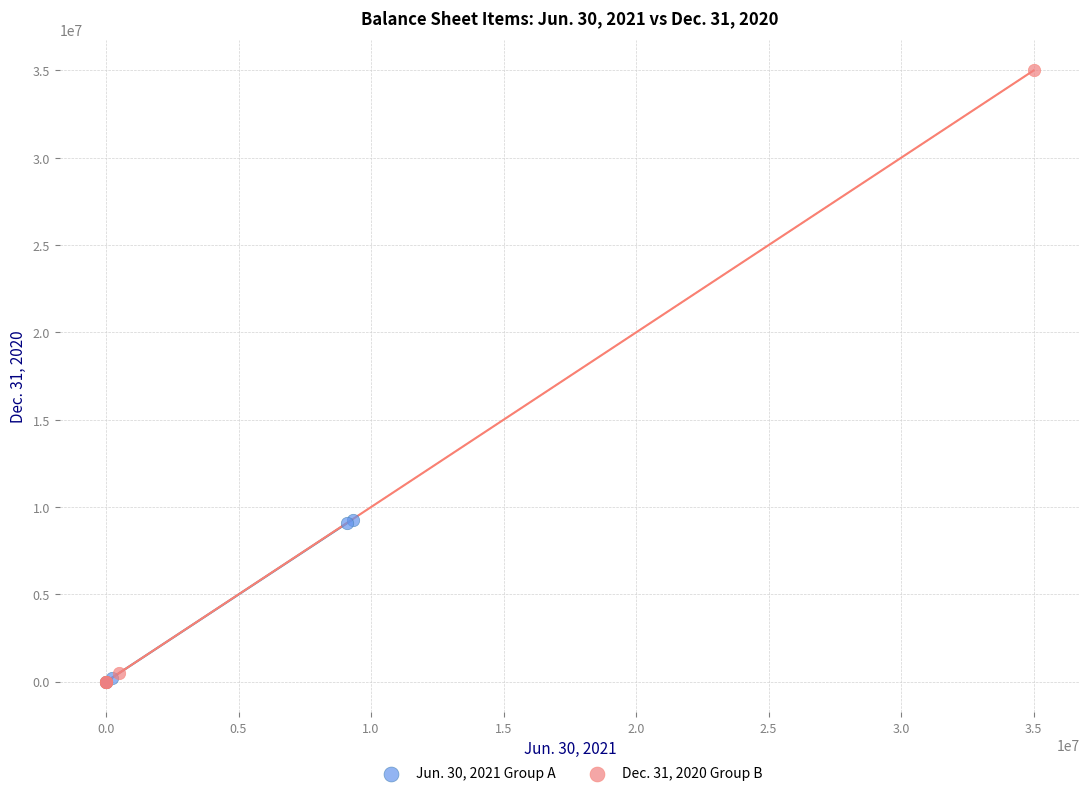

Which series contains the highest Y value?

Dec. 31, 2020 Group B